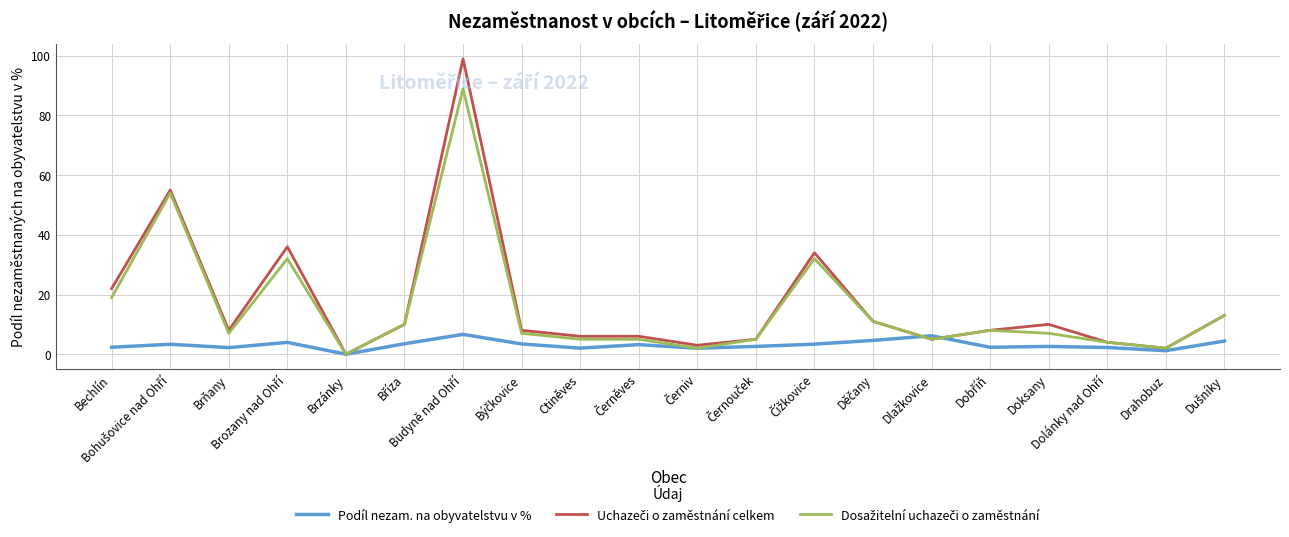

What is the maximum value shown in the chart?

99.0